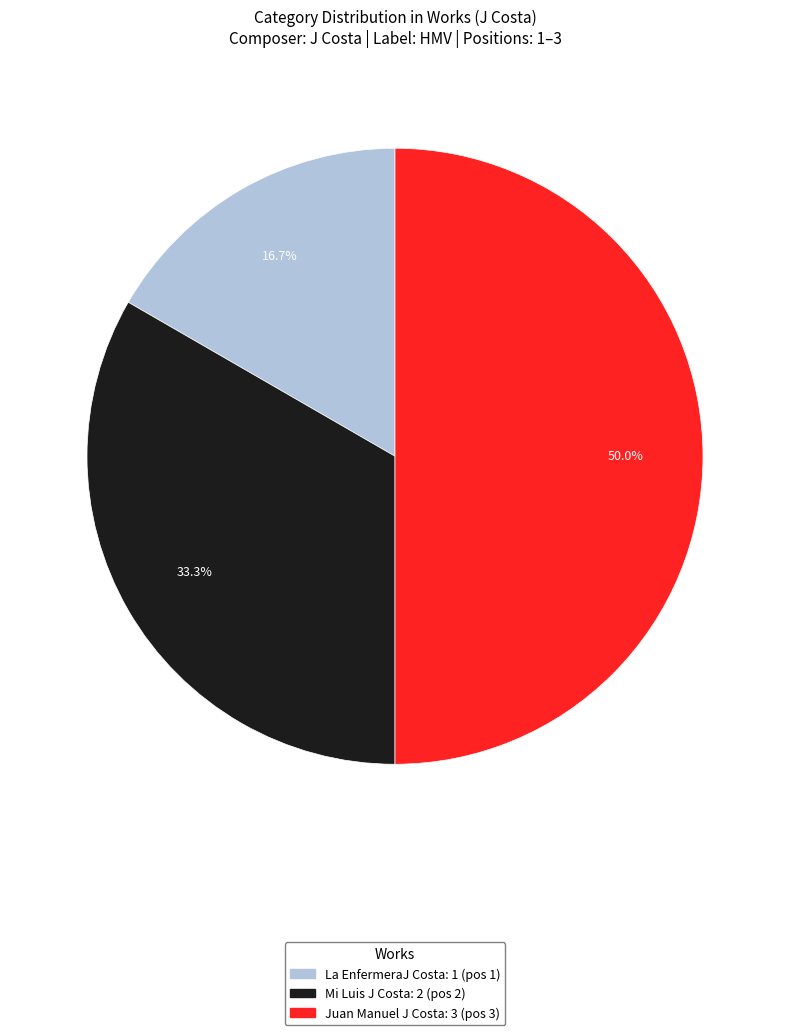

To the nearest percent, what is the difference between the largest and smallest slice percentages?

33%